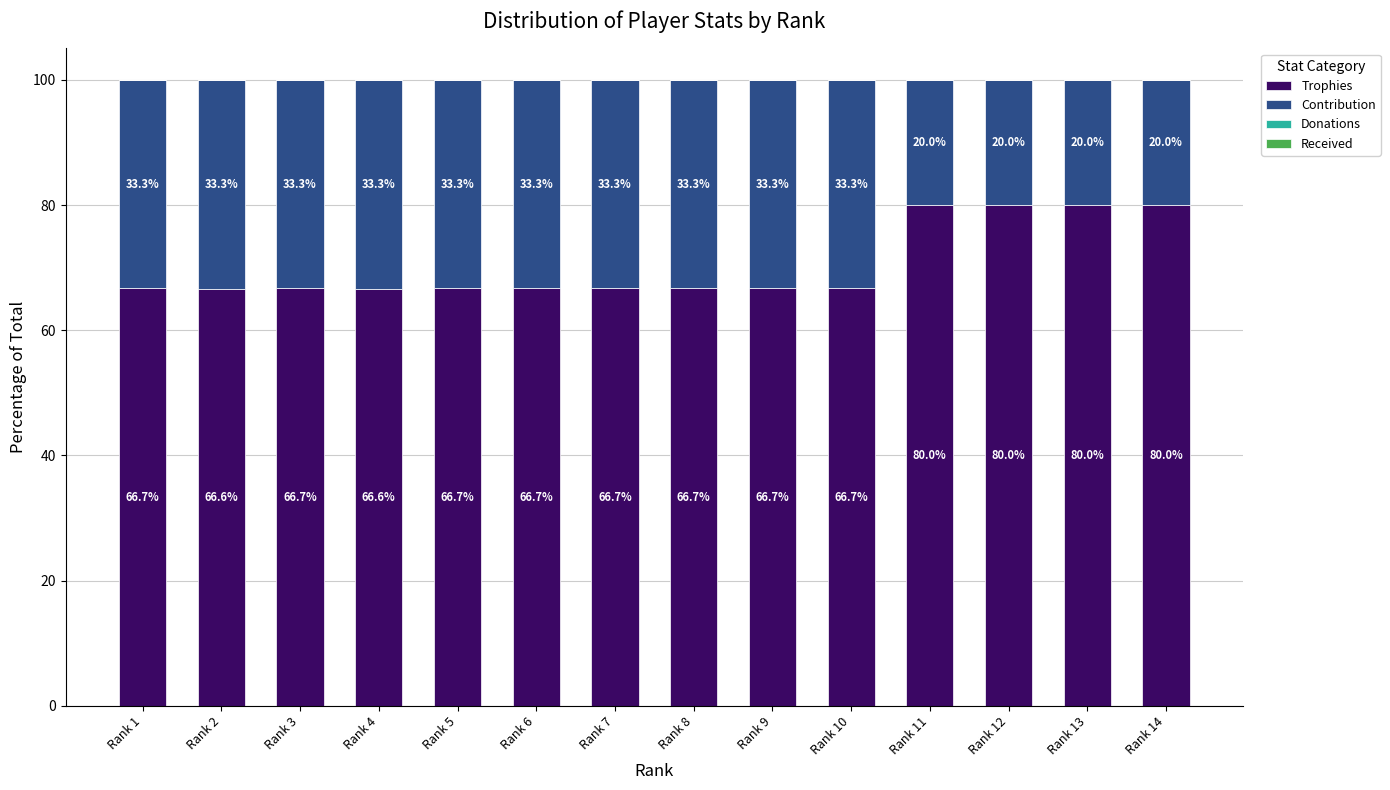

Does the chart contain stacked bars?

Yes